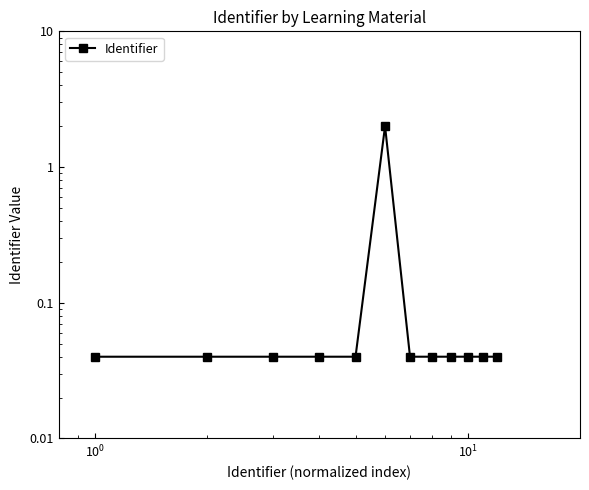

What is the average value?

0.2